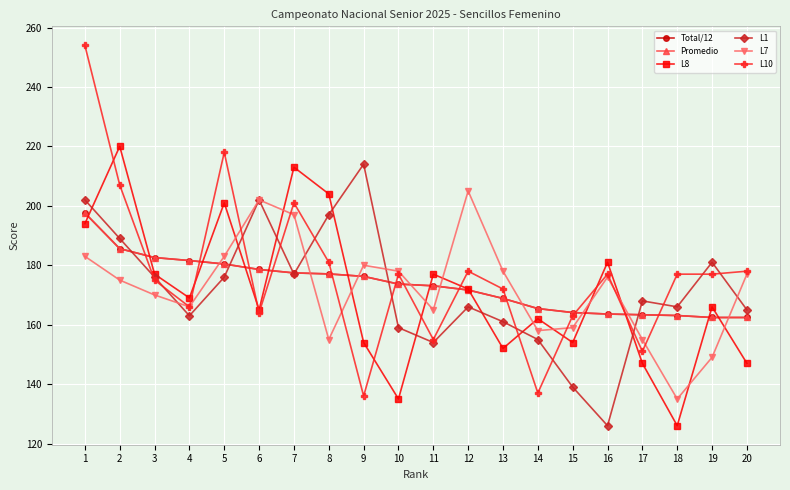

What is the smallest value displayed?

126.0